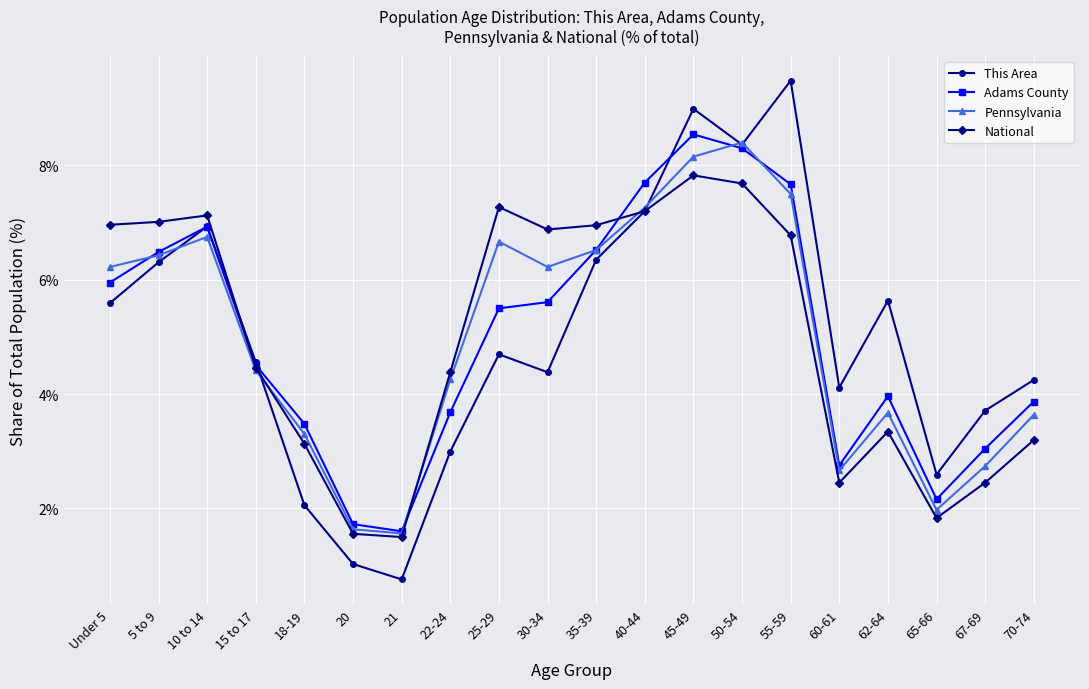

At which category is the sum across all series the highest?

45-49